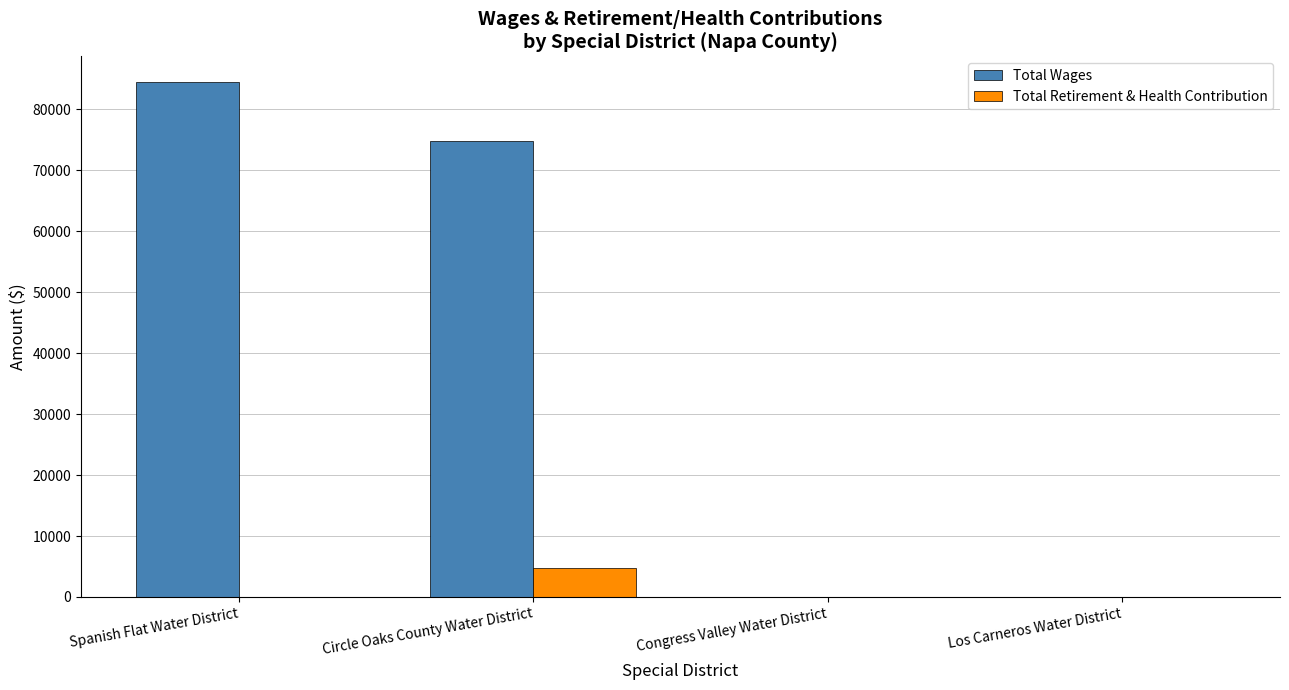

Reading left to right, transcribe all the data shown in this chart.

Total Wages: Spanish Flat Water District=84452	Circle Oaks County Water District=74800	Congress Valley Water District=0	Los Carneros Water District=0
Total Retirement & Health Contribution: Spanish Flat Water District=0	Circle Oaks County Water District=4800	Congress Valley Water District=0	Los Carneros Water District=0